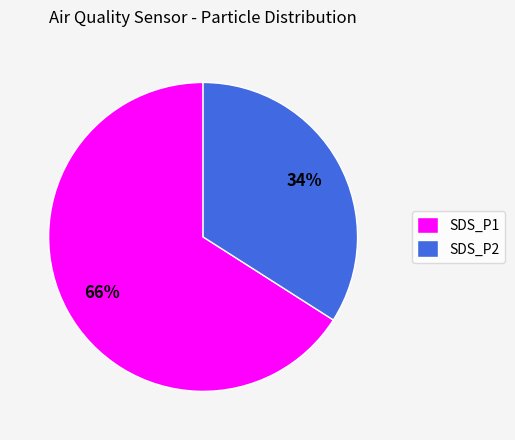

Which category has the smallest portion of the pie?

SDS_P2